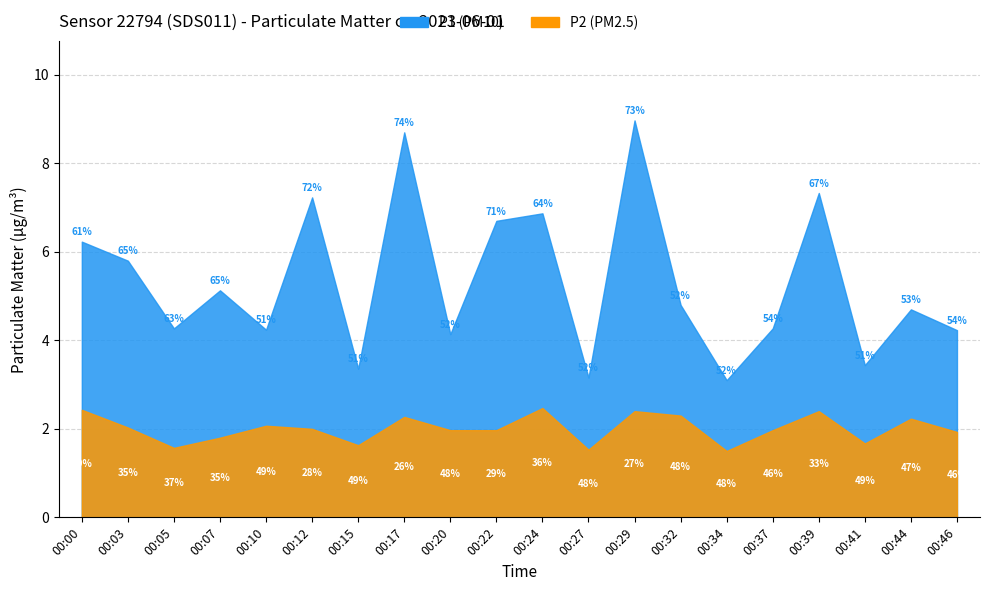

What is the difference between the P2 values at 00:46 and 00:07?

0.1